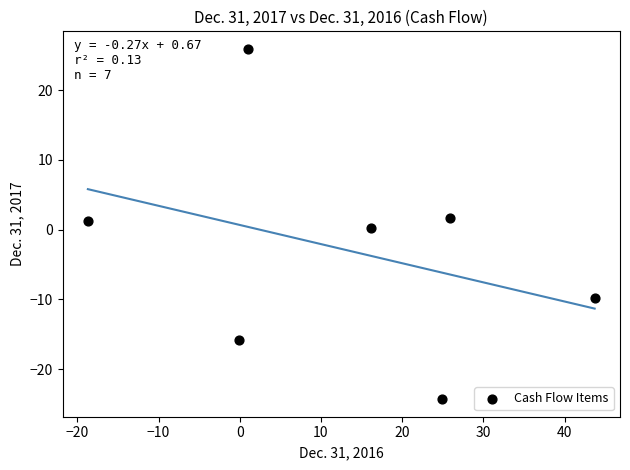

What is the average Y value?

-3.0